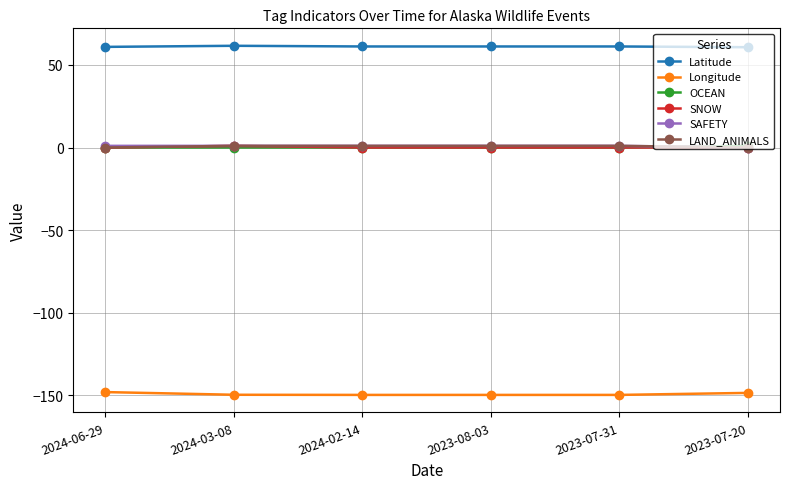

The value of SAFETY at 2023-07-20 is 0.0. True or false?

True